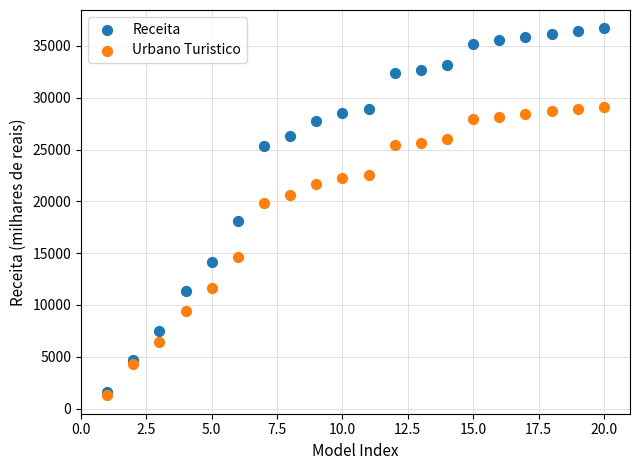

What are all the series names shown in the legend?

Receita, Urbano Turistico